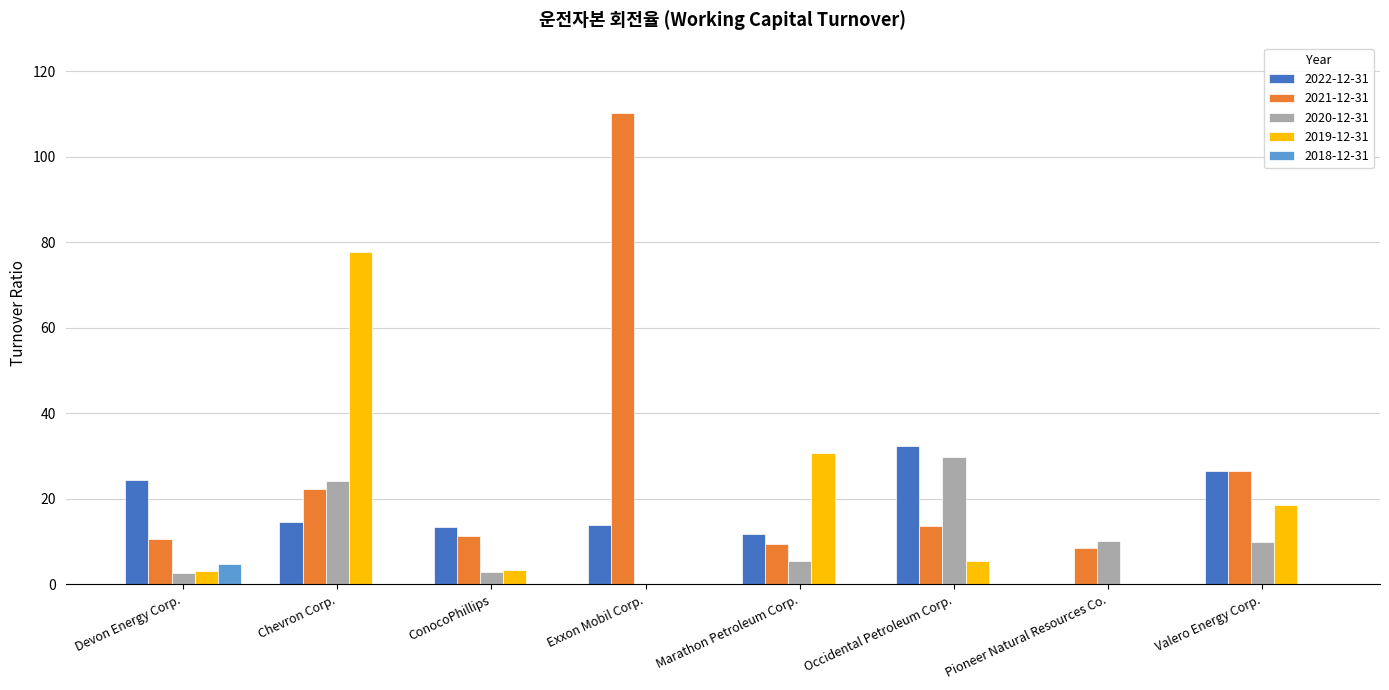

Is the value of 2022-12-31 at Marathon Petroleum Corp. greater than the value of 2019-12-31 at Chevron Corp.?

No